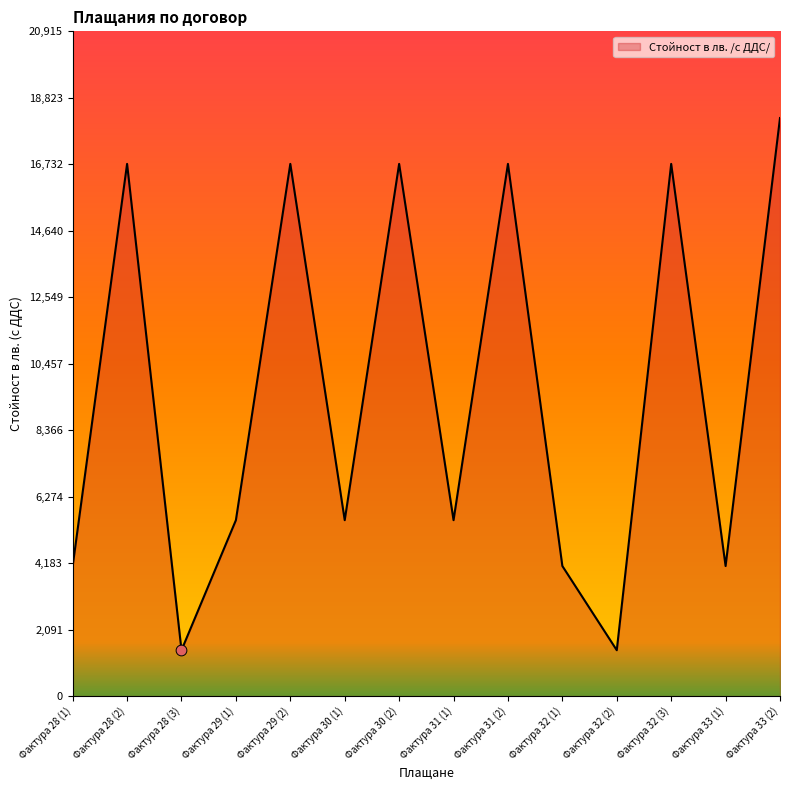

What is the change in value from Фактура 29 (1) to Фактура 33 (2)?

+12651.7